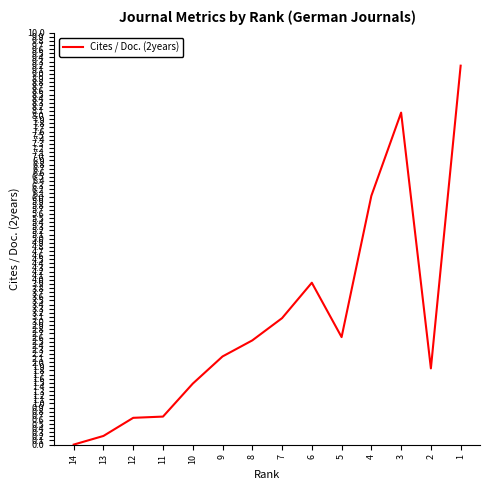

Which category has the highest value across all series?

1